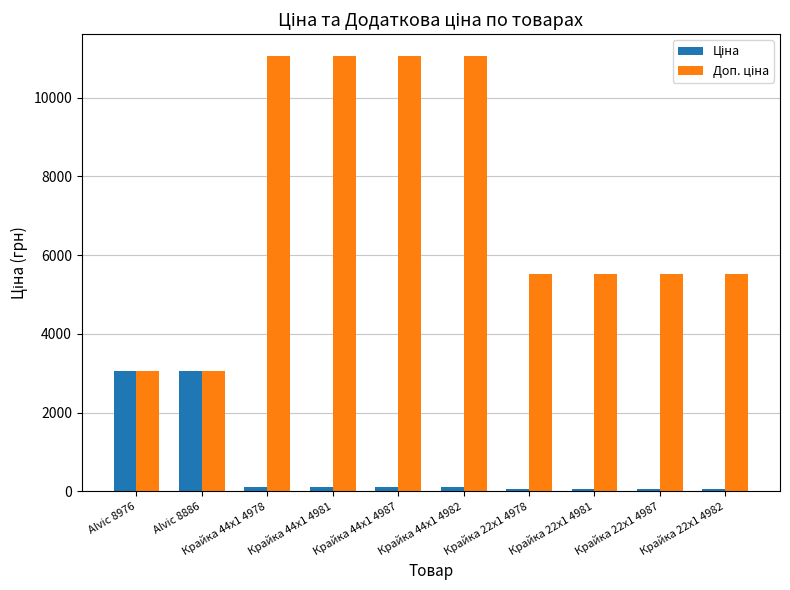

What is the spread (max minus min) of values at Alvic 8886?

0.3